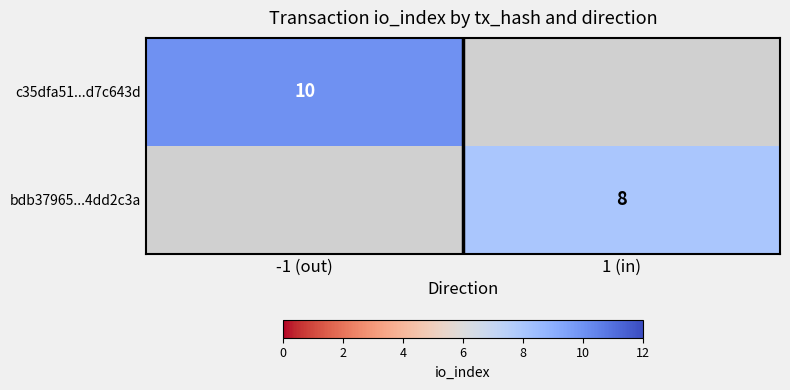

Which label corresponds to the largest value in the chart?

-1 (out)